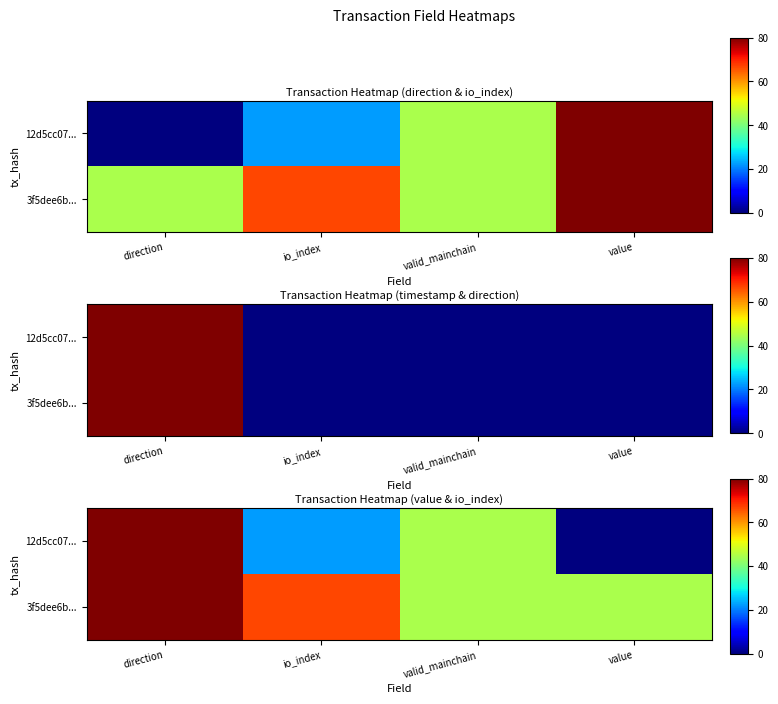

At which category is the sum across all series the highest?

direction